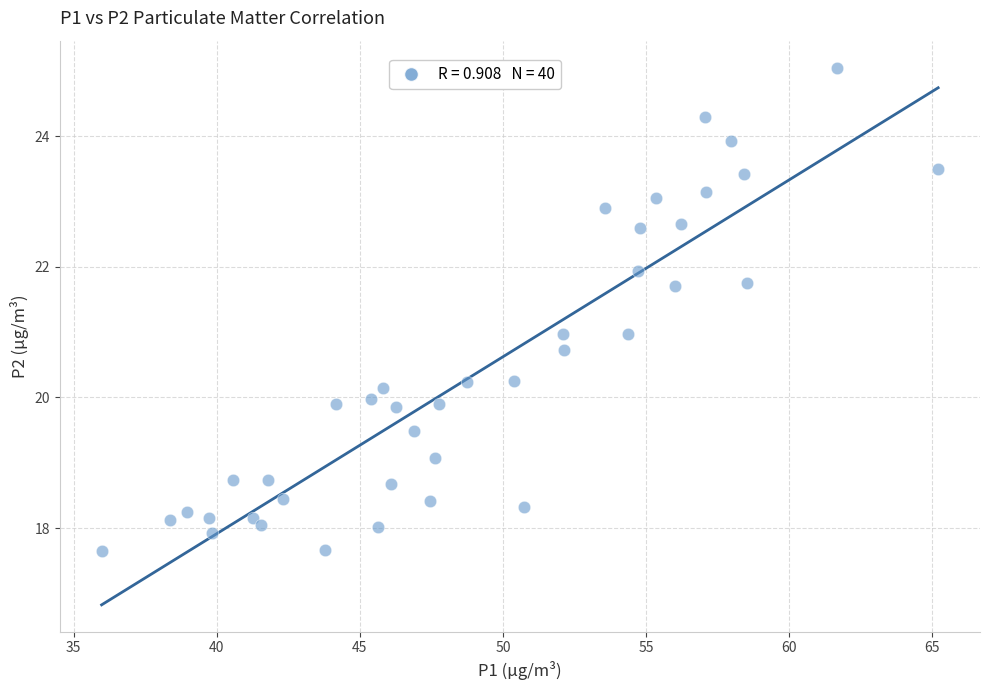

What is the range of Y values (max minus min)?

7.4